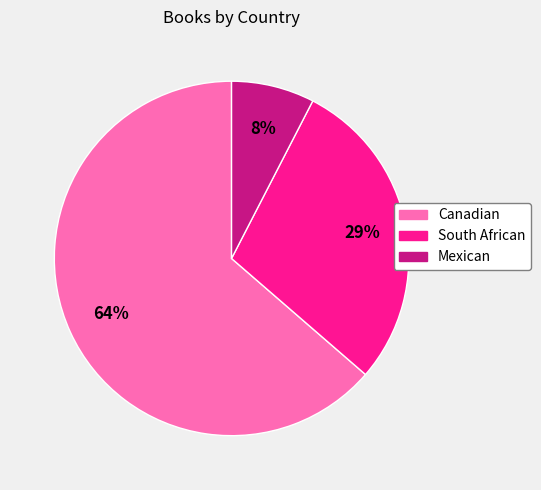

Which category has the biggest portion of the pie?

Canadian